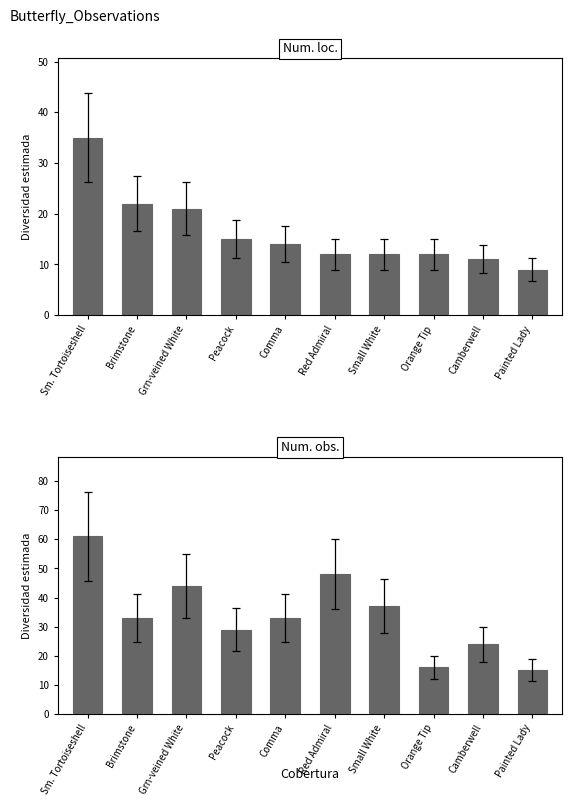

What is the highest value of the Num. loc. series?

35